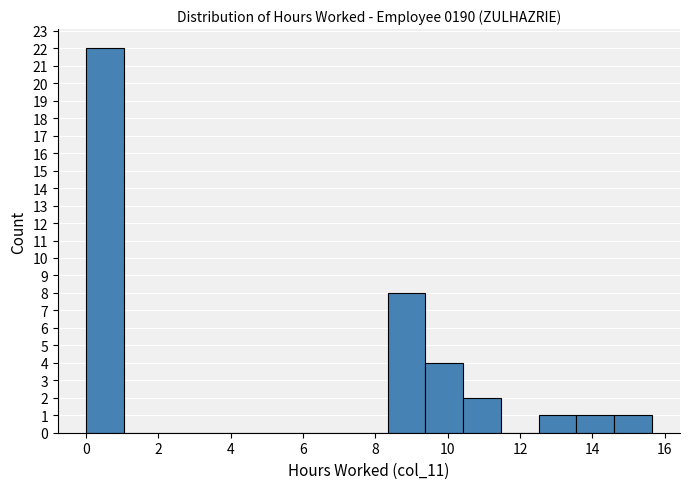

What is the height of the bar covering 14.6 to 15.6 on the x-axis? Neither the bar edges nor the heights are printed on the chart, so give them approximately, as read against the axes.

1